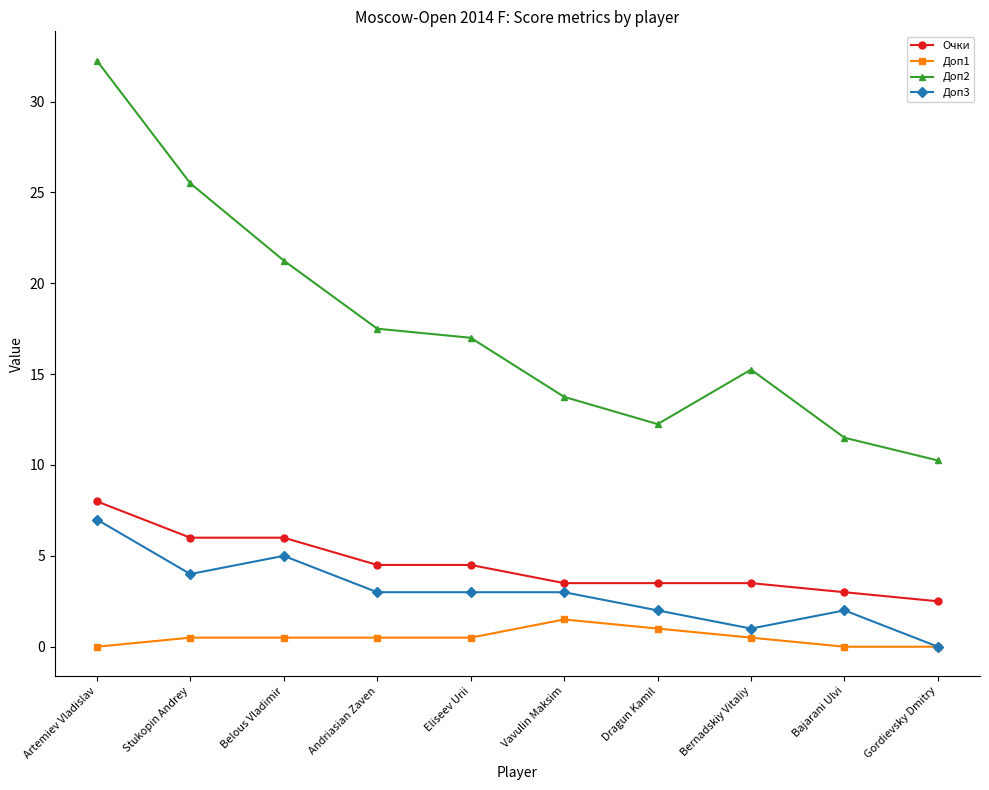

What is the value of the Доп1 point at the 6th from the left?

1.5